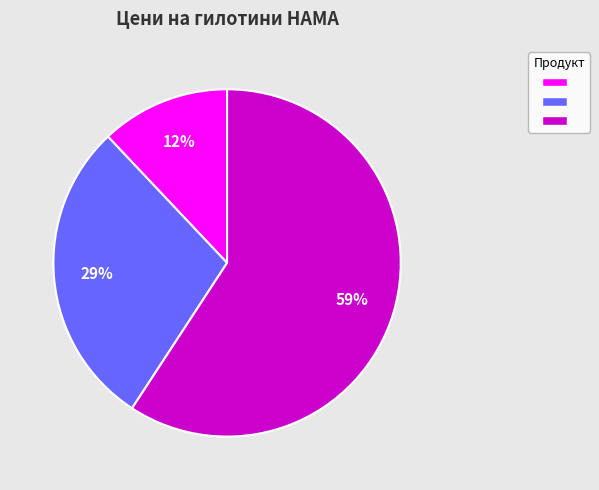

To the nearest percent, what is the average slice percentage?

33%